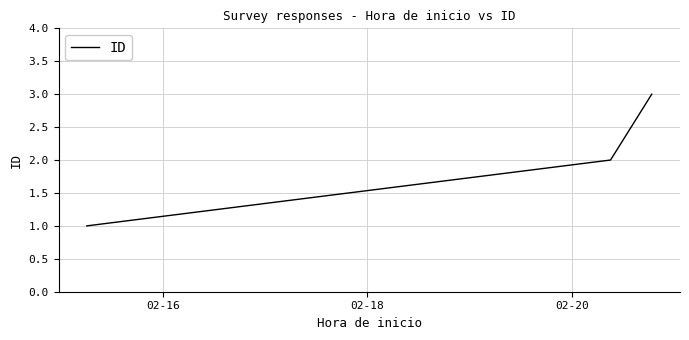

Reading left to right, list all the values displayed in this chart.

1	2	3